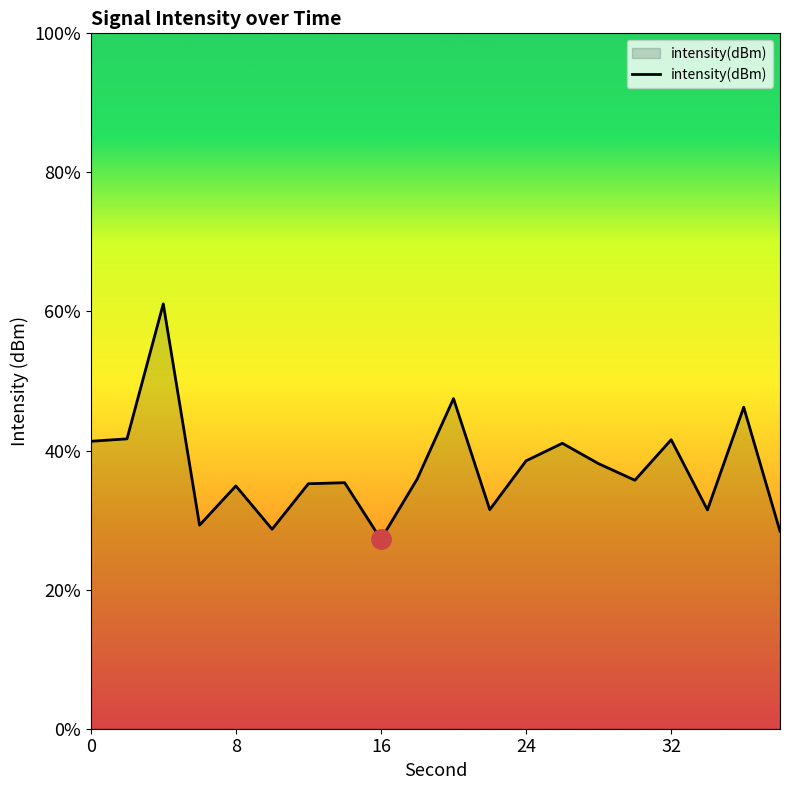

How many categories are shown in the chart?

20